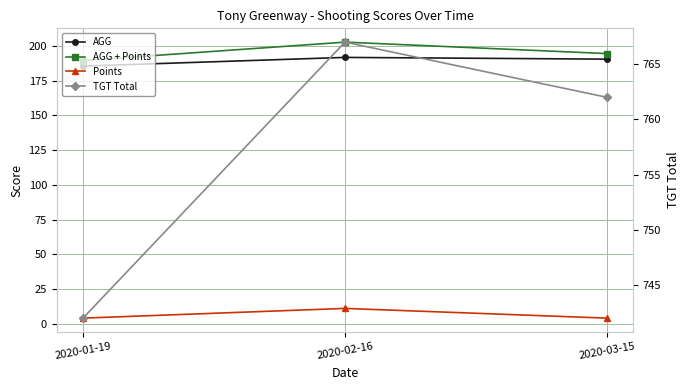

What is the label of the 2nd point from the left?

2020-02-16